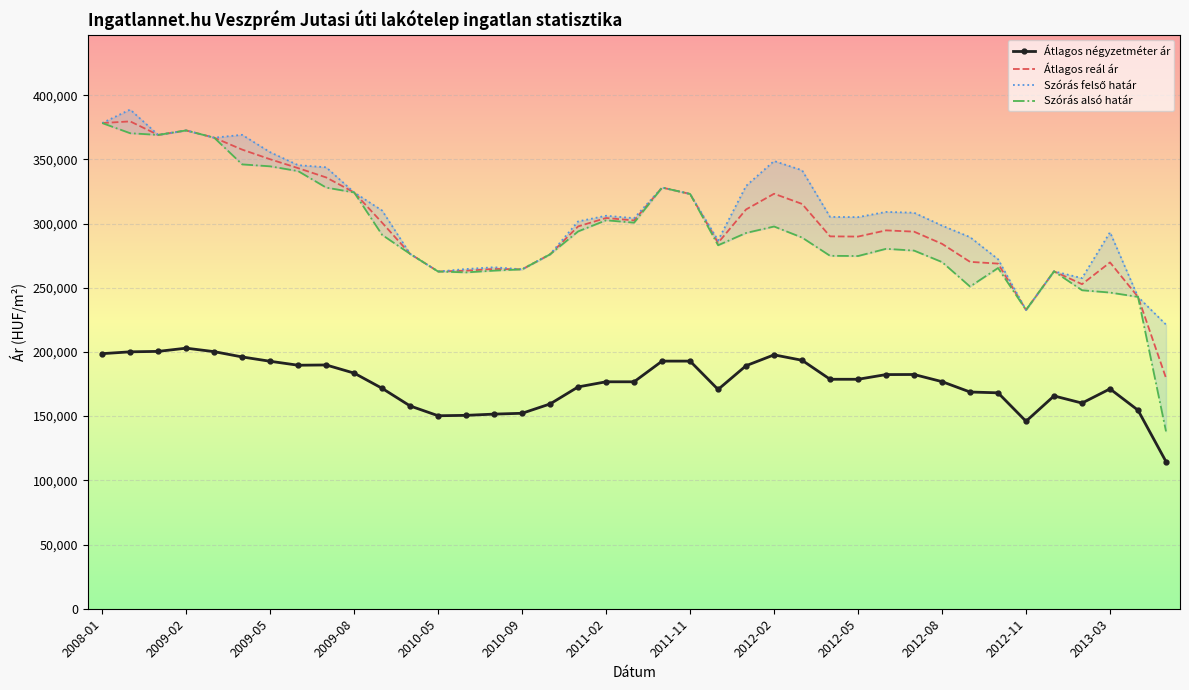

The value of Átlagos négyzetméter ár at 2010-09 is 152231. True or false?

True